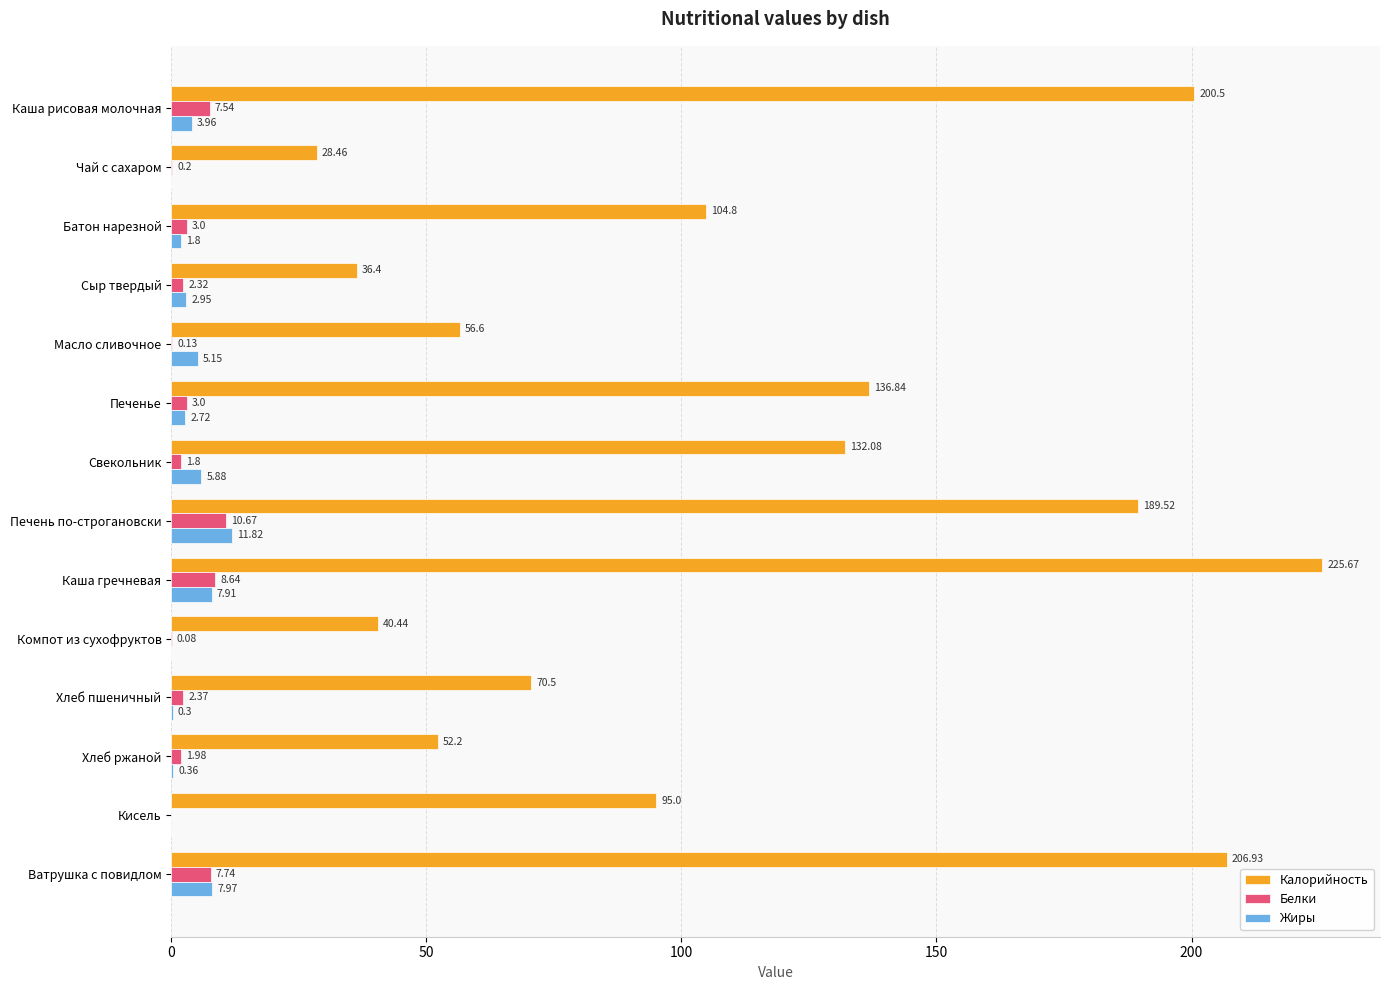

At which label does Жиры reach its peak?

Печень по-строгановски